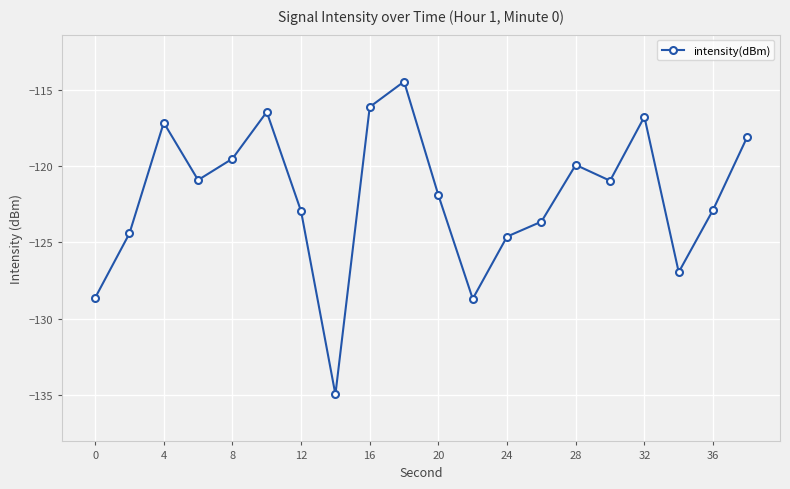

How many points are higher than both their immediate neighbors (excluding endpoints)?

5